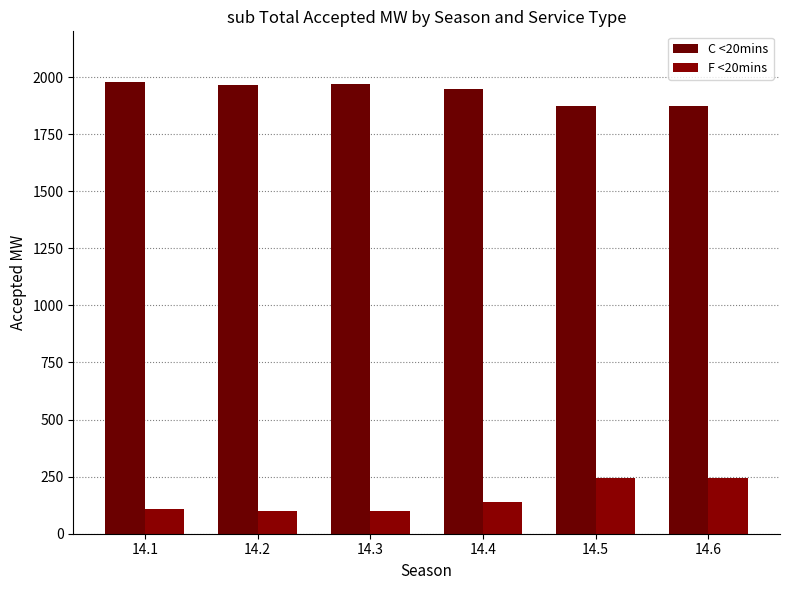

Count the number of data series in this chart.

2